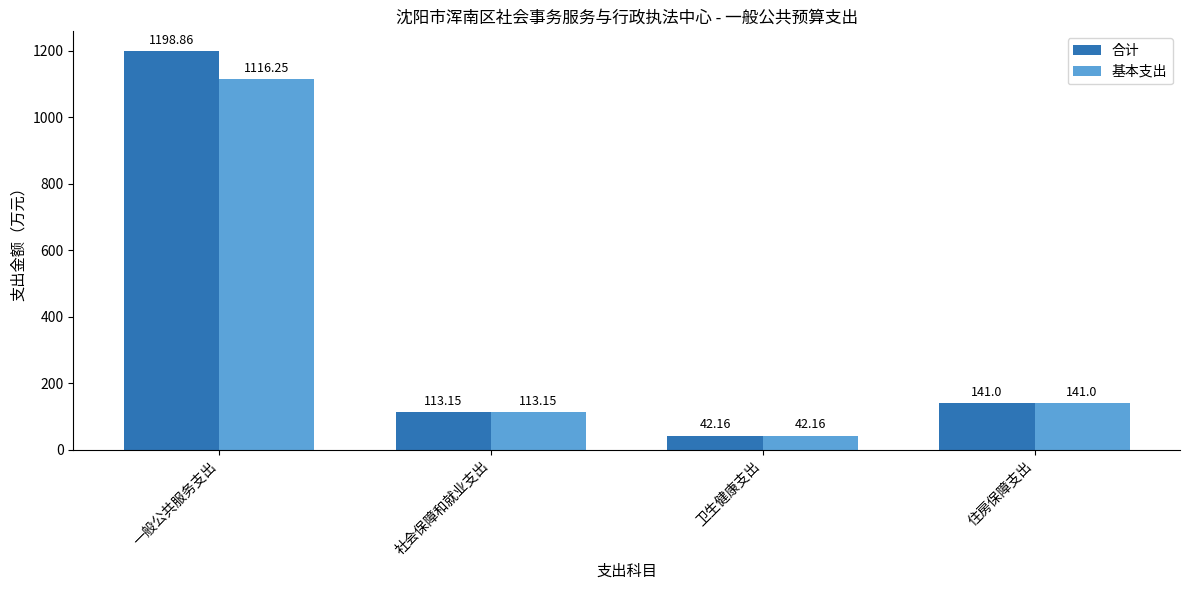

What is the sum of all 合计 values?

1495.2